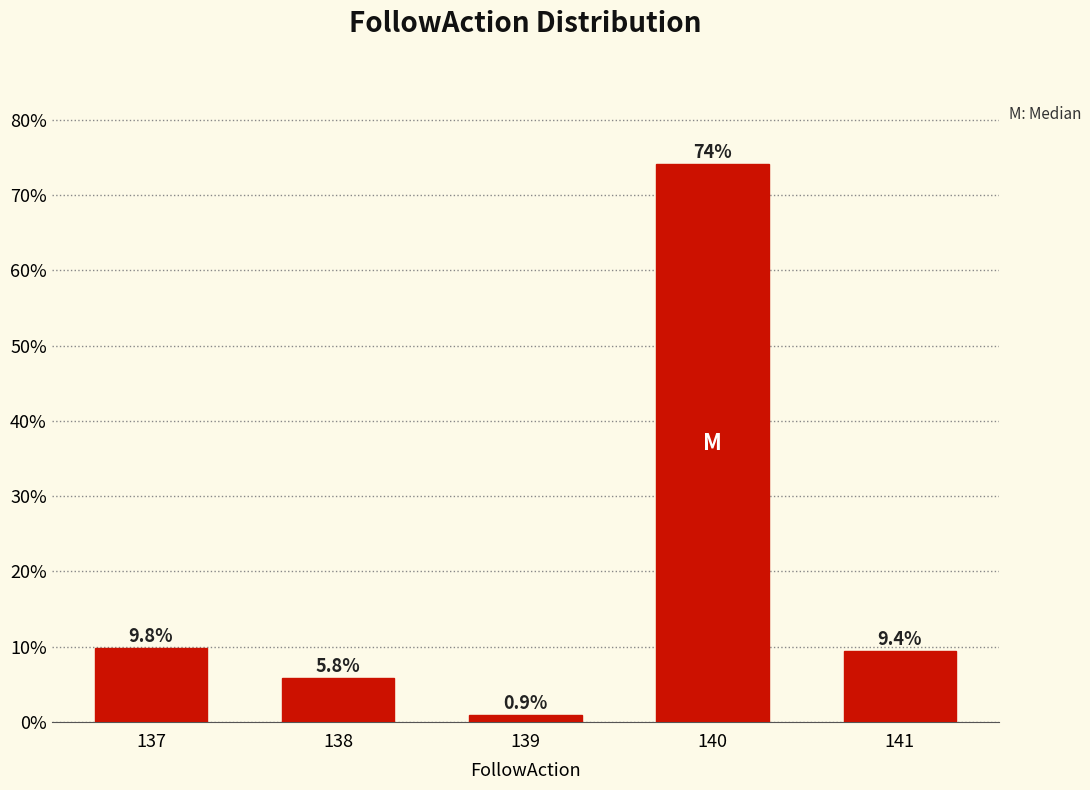

Reading left to right, transcribe all the data shown in this chart.

137=9.8	138=5.8	139=0.9	140=74.1	141=9.4